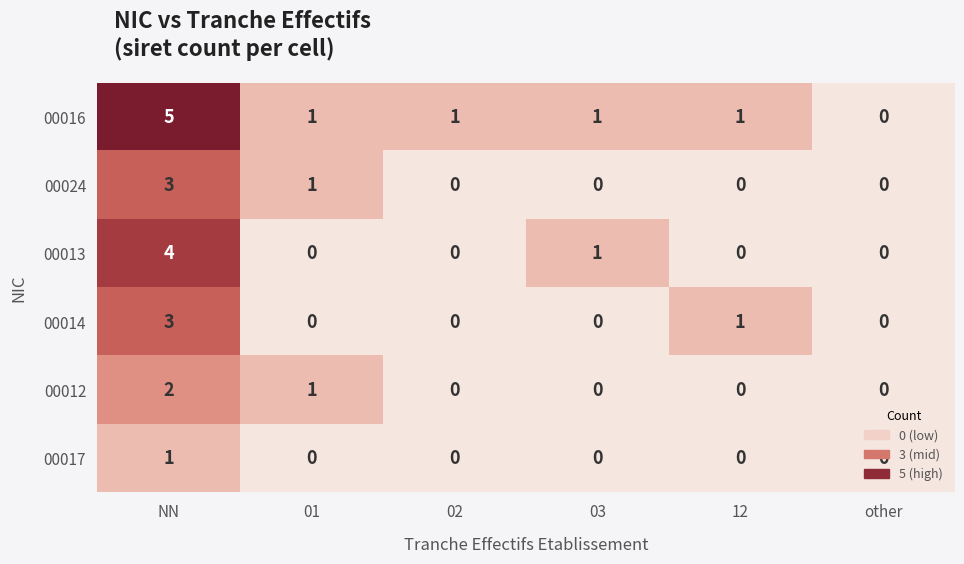

The 00017 series shows 0 at 01. True or false?

True